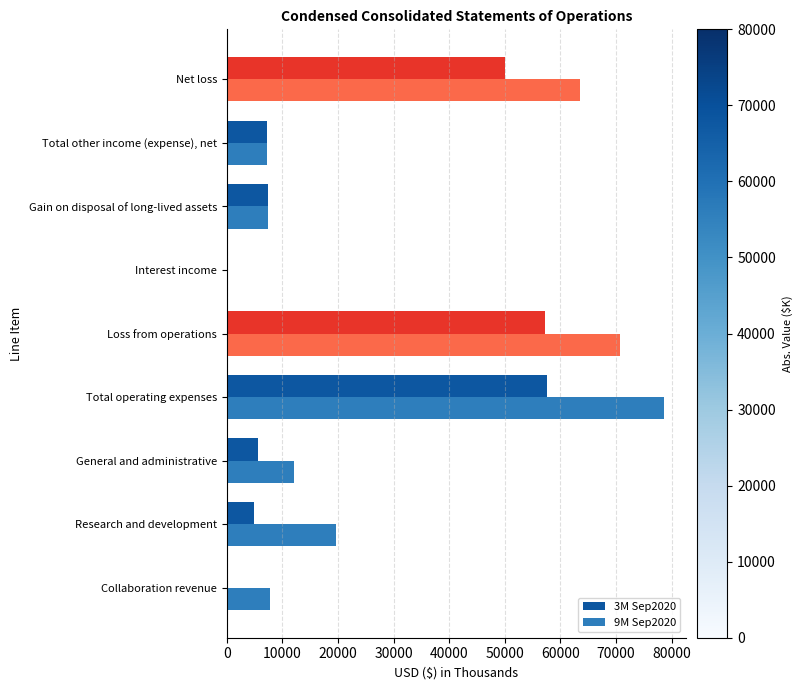

Between Research and development and Loss from operations, which series saw the biggest shift?

3M Sep2020